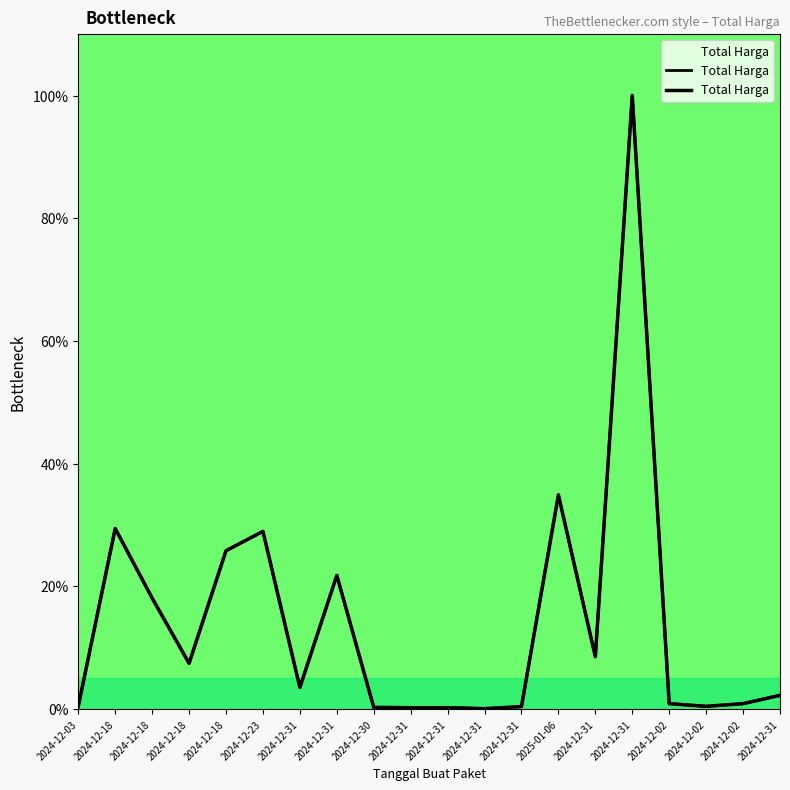

How many points are higher than both their immediate neighbors (excluding endpoints)?

5